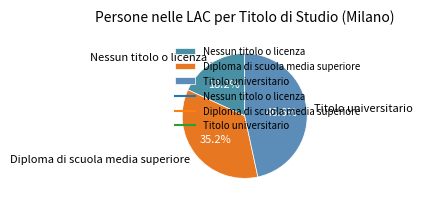

Is there any slice that represents more than half of the pie?

No